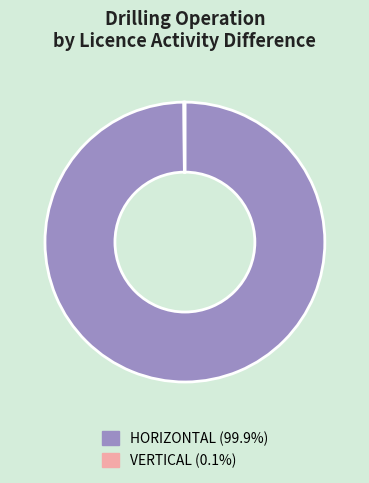

What is the majority slice?

HORIZONTAL